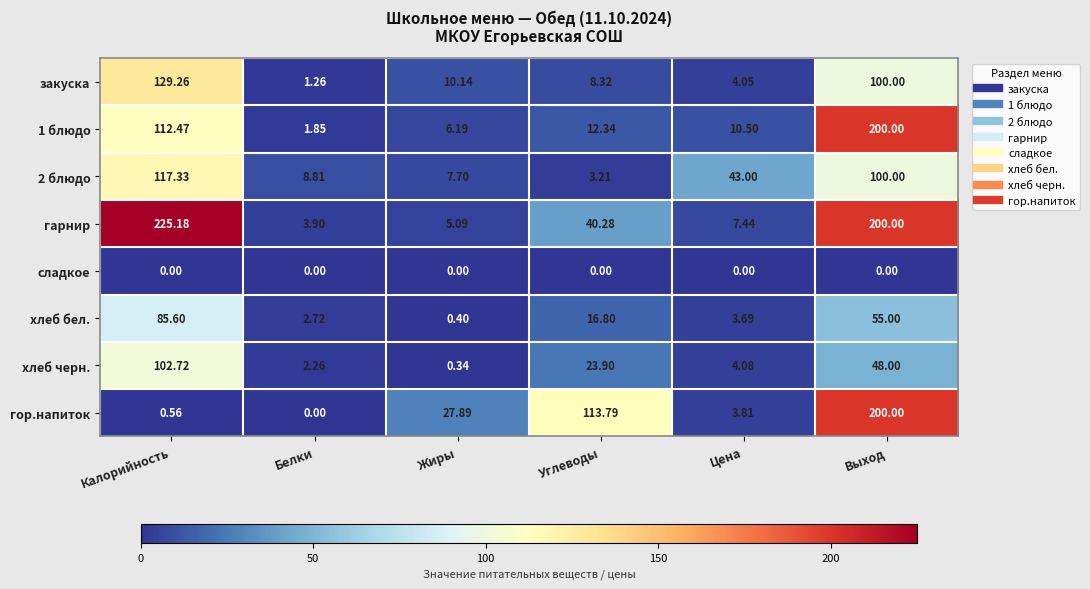

Which series changed the most between Калорийность and Углеводы?

гарнир